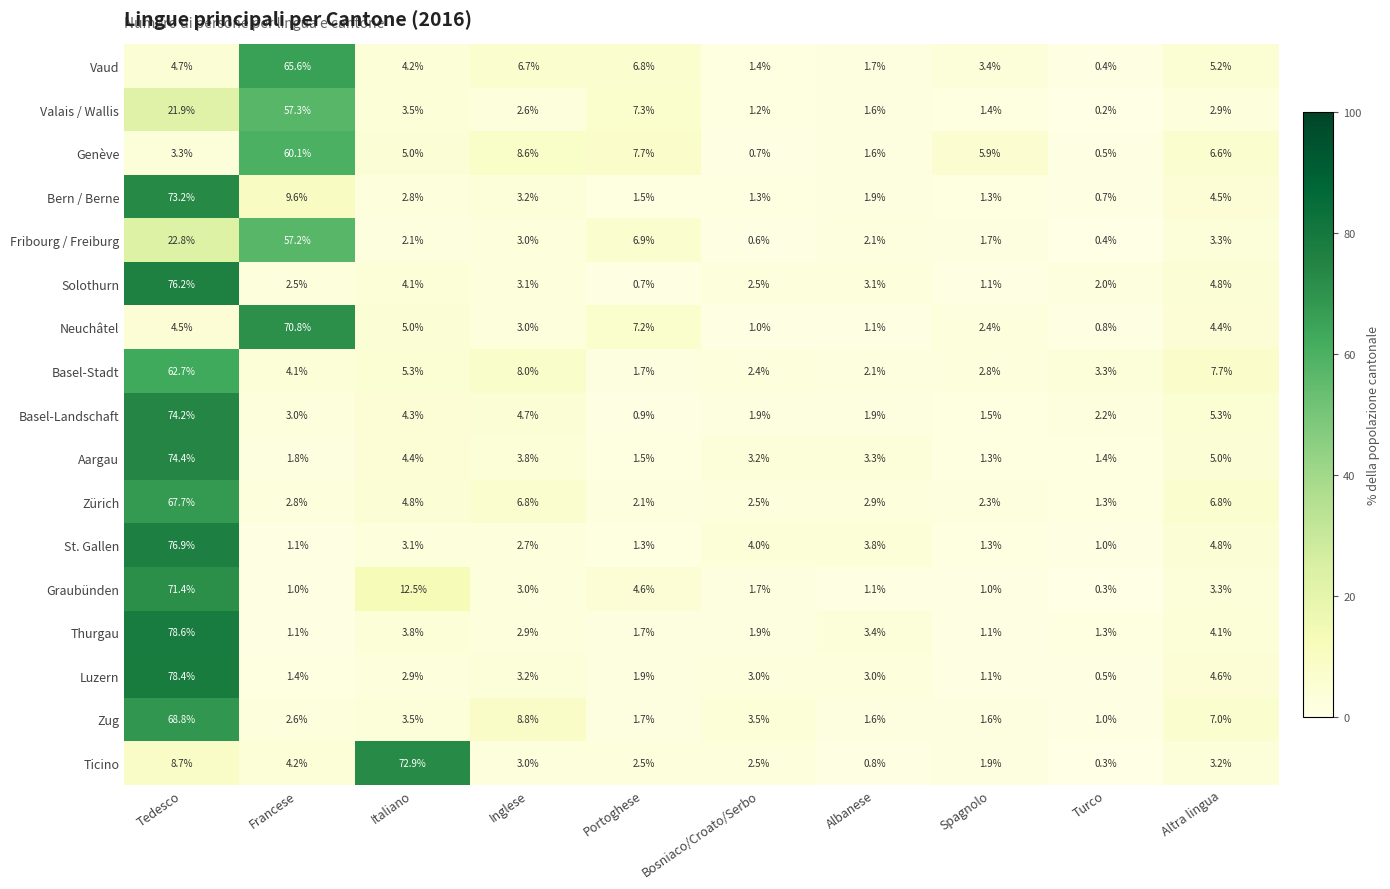

Which series changed the most between Francese and Portoghese?

Neuchâtel